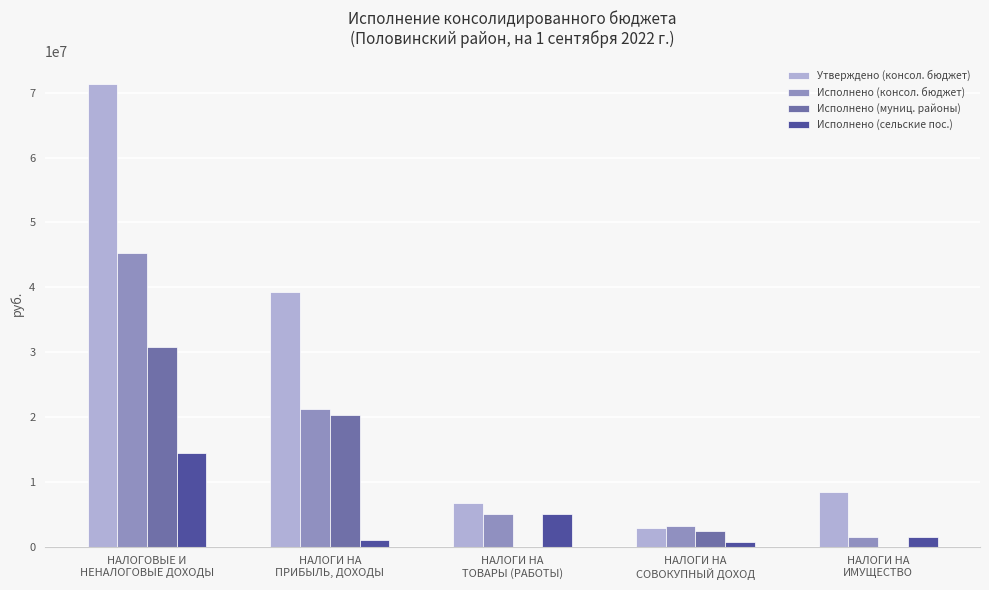

How many categories are shown in the chart?

5